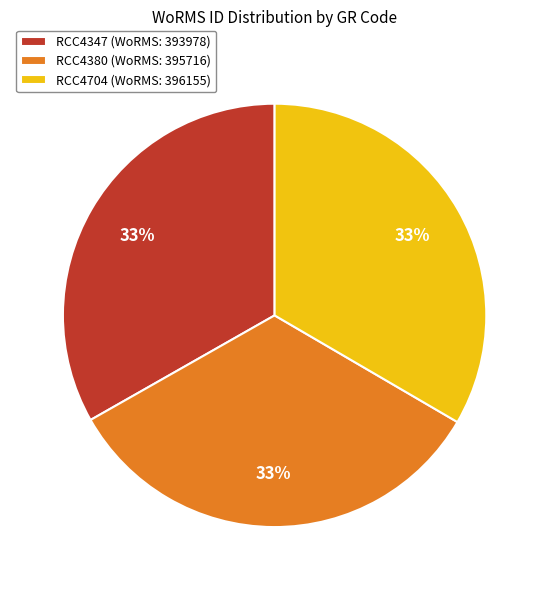

The RCC4380 slice represents 27% of the pie. True or false?

False